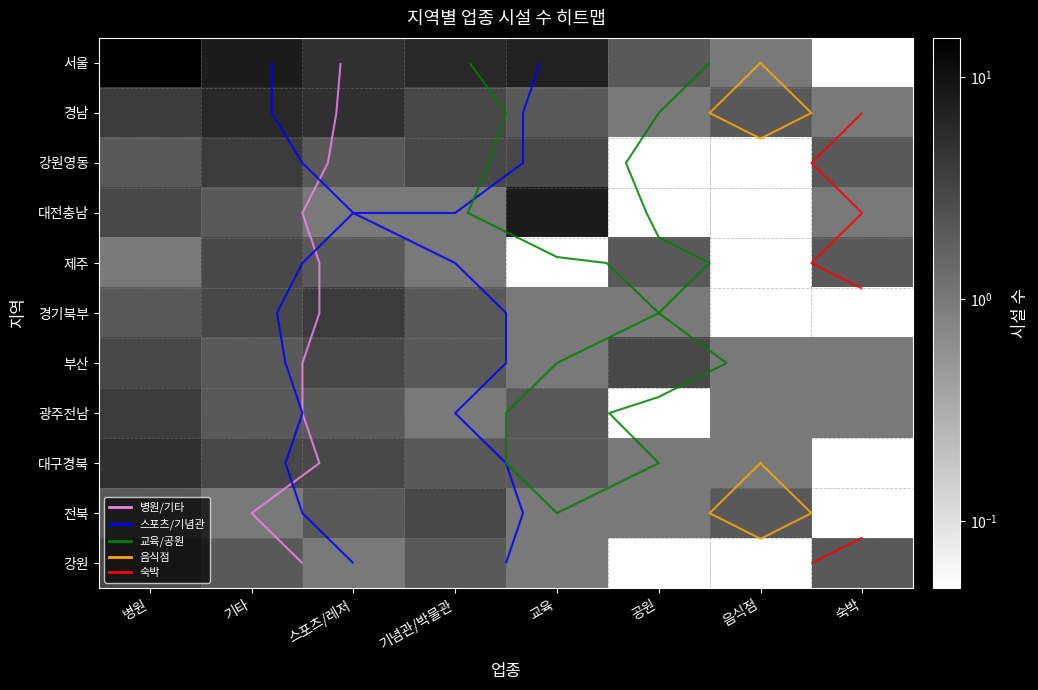

What is the total value across all series at 병원?

44.0